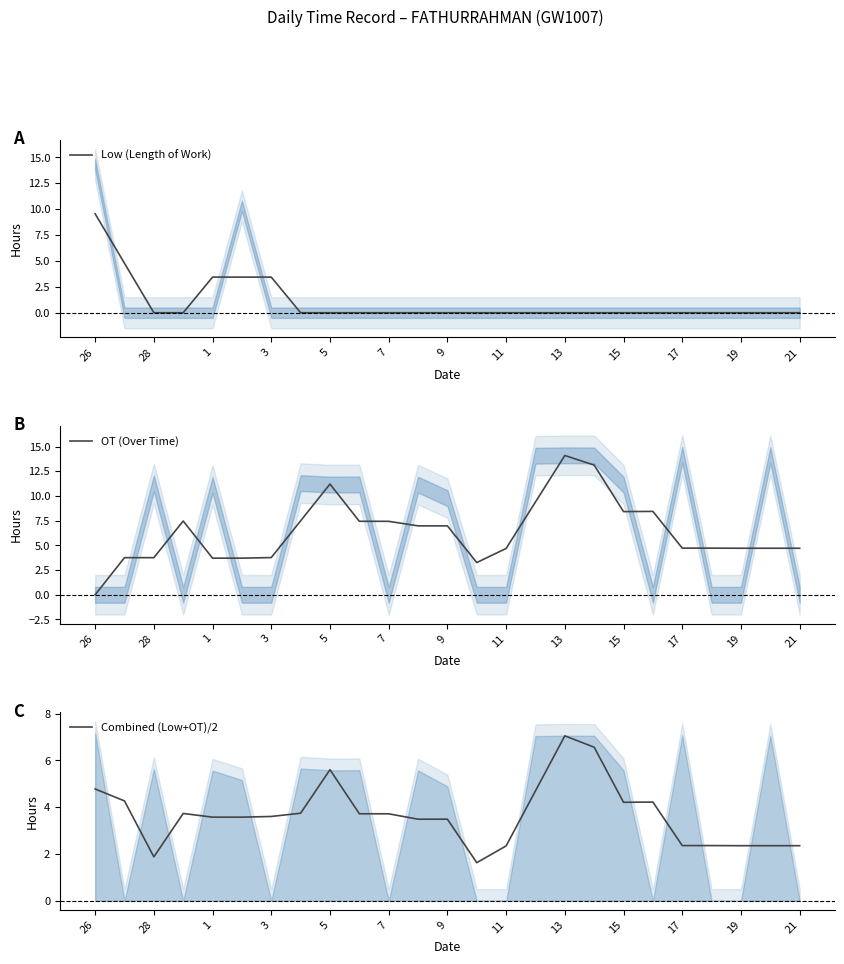

Is this an area chart (filled region under the line)?

No